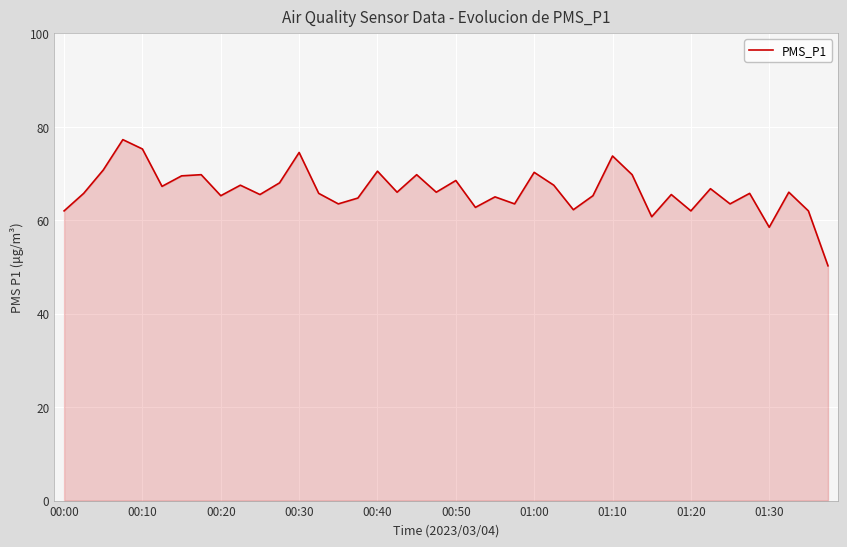

What is the difference between the maximum and minimum values?

27.0